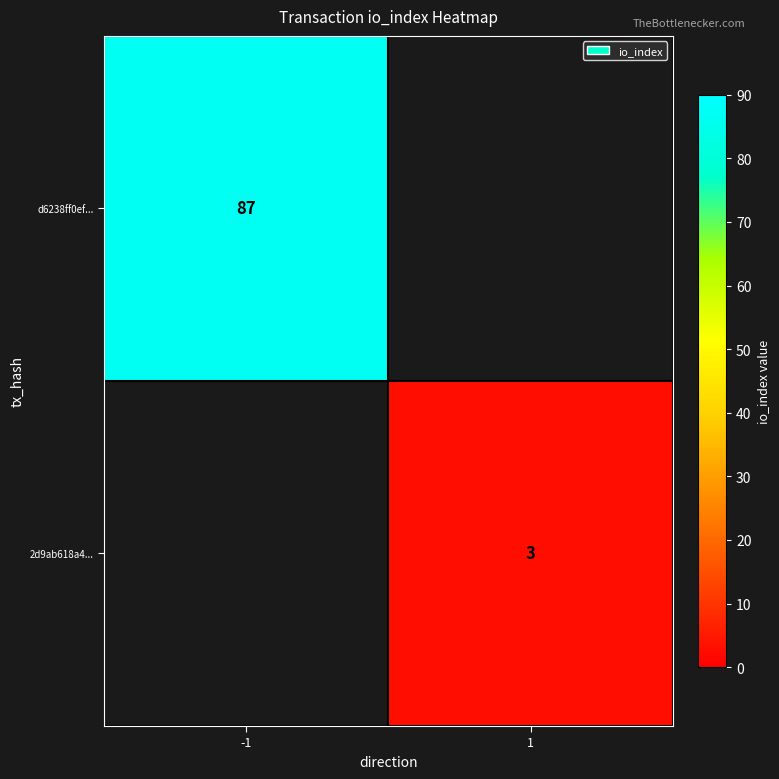

True or false: 2d9ab618a4... has a value of 4 at 1.

False